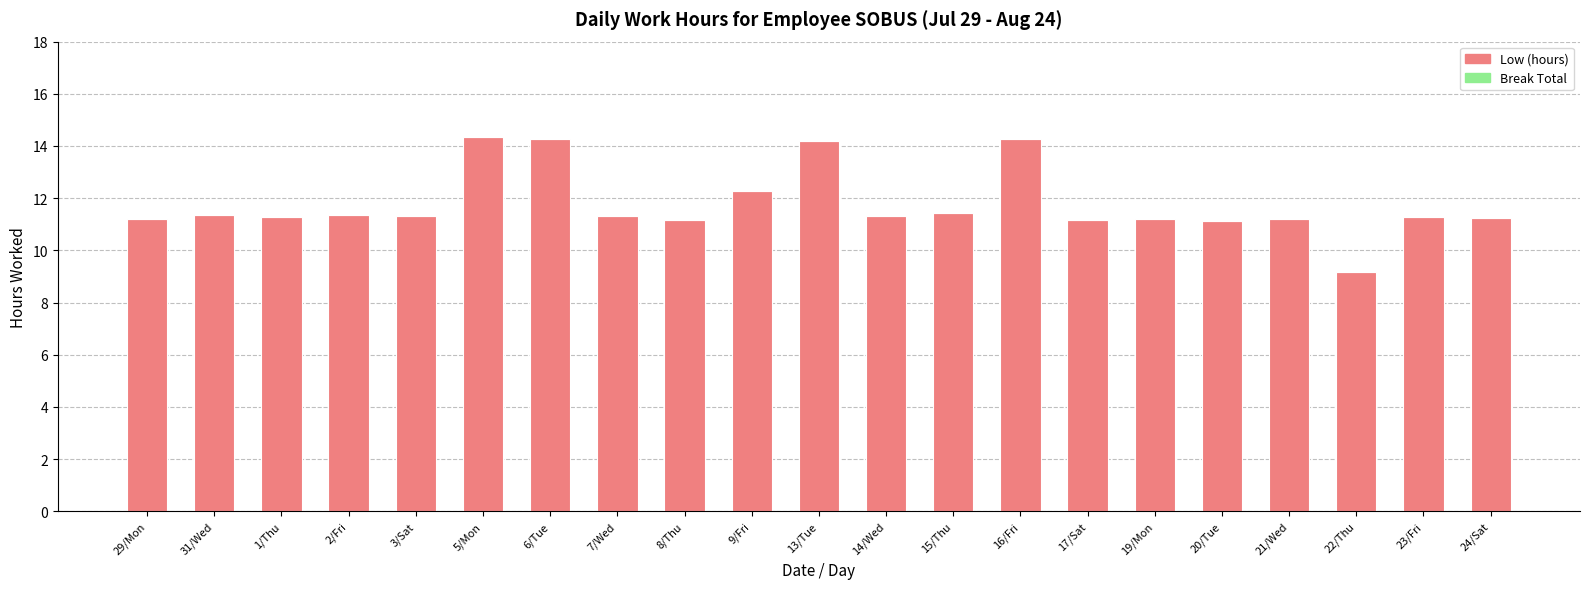

True or false: the data shows 11.2 at 21/Wed.

True